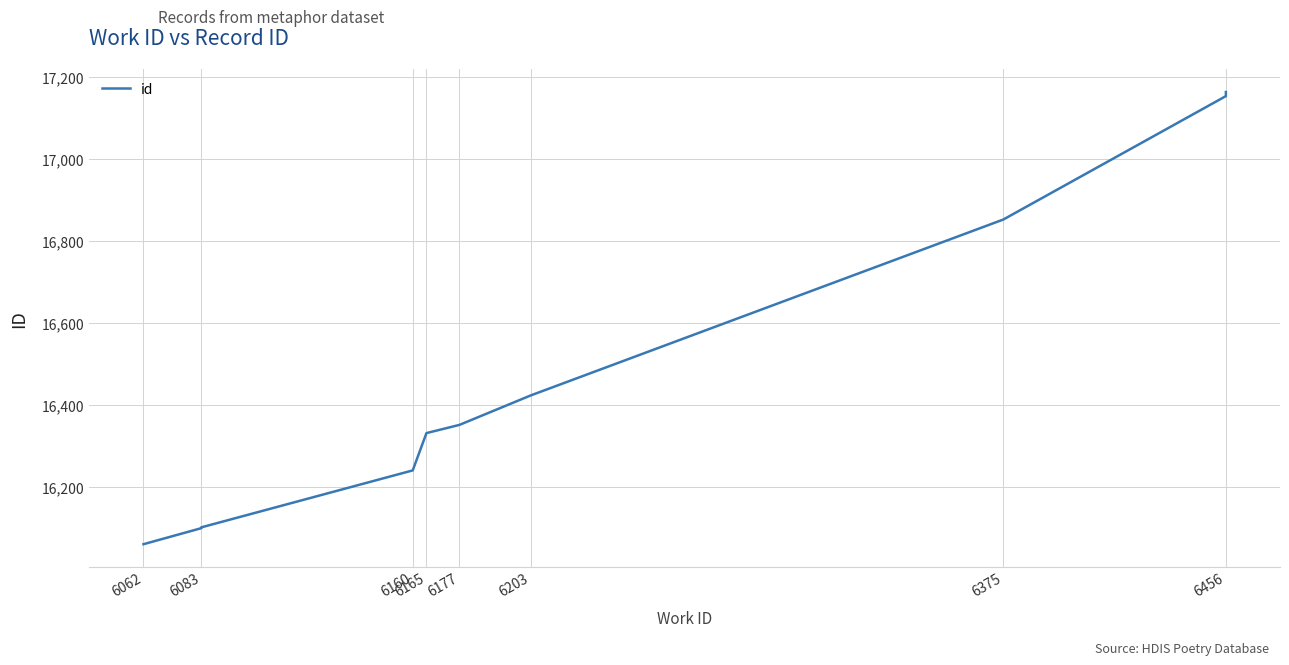

True or false: there are more than 1 points higher than both neighbors.

False